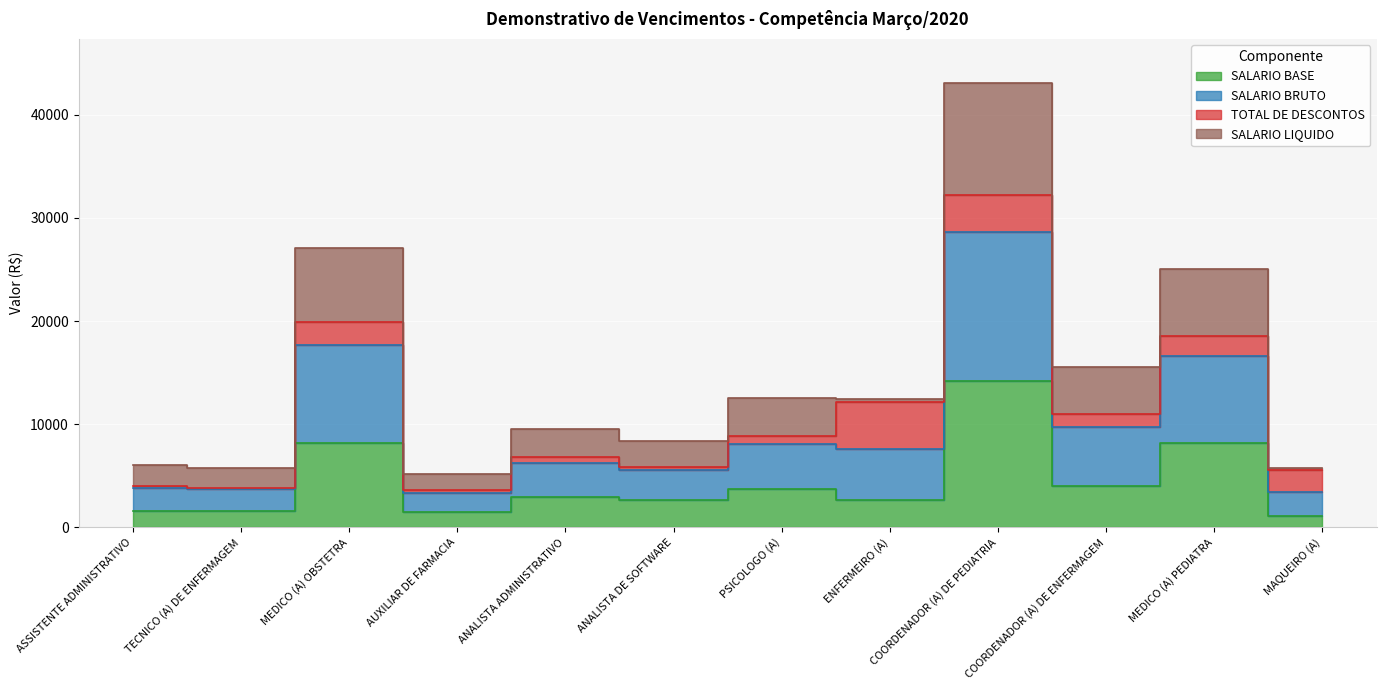

What is the average value of the SALARIO BASE series?

4368.1